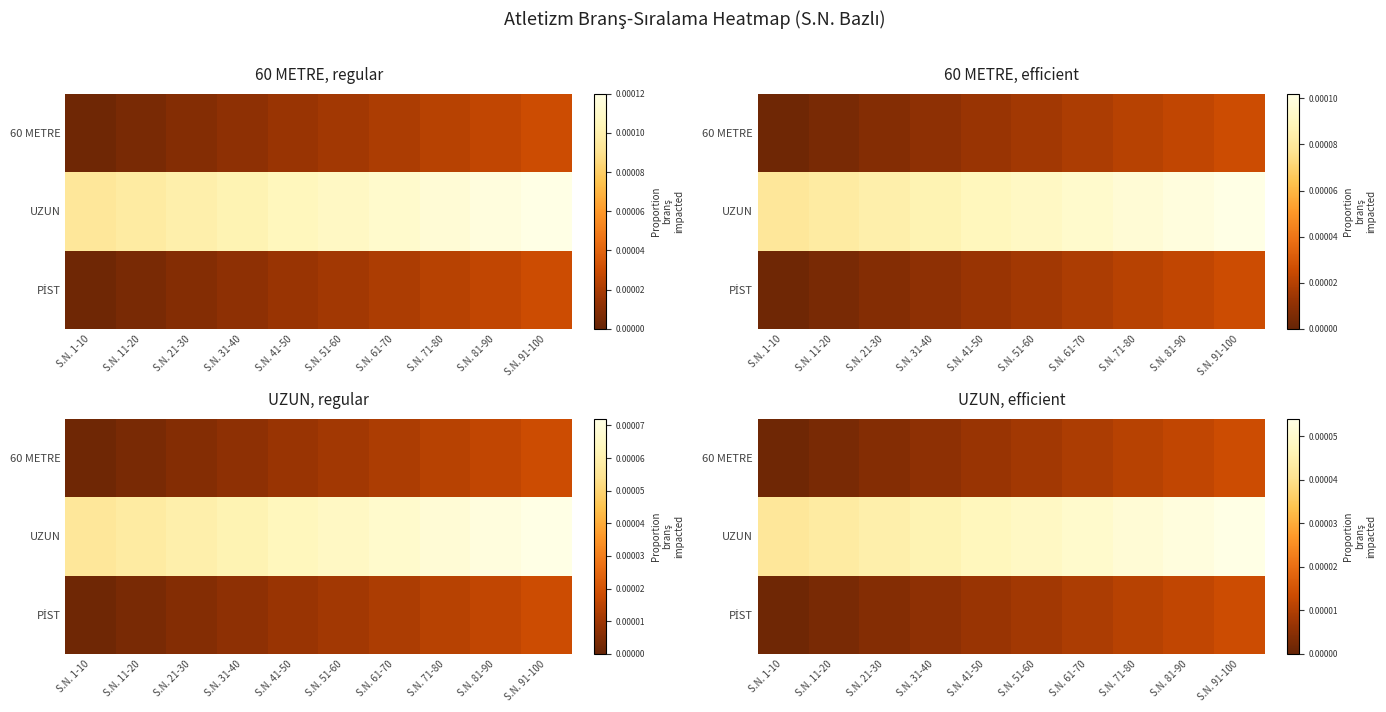

The 60 METRE series shows 0.0 at S.N. 21-30. True or false?

True